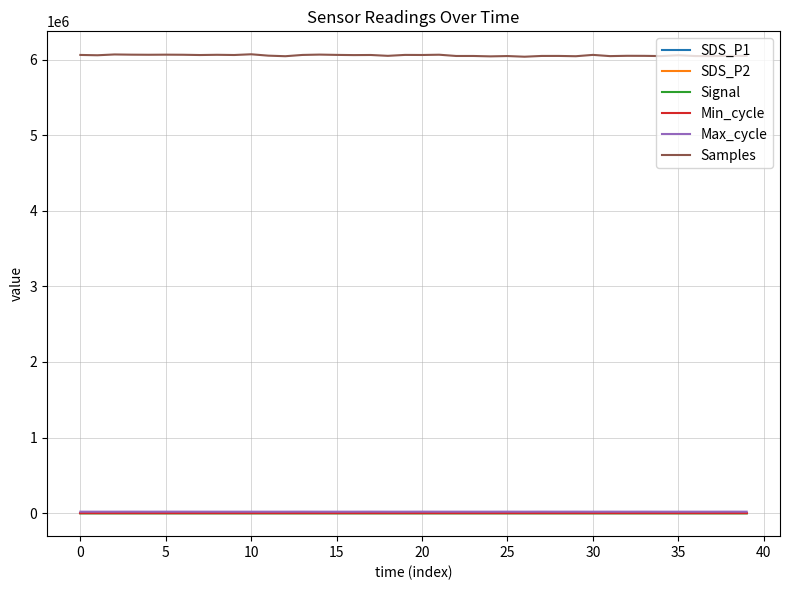

Which series has the largest range (max minus min)?

Samples